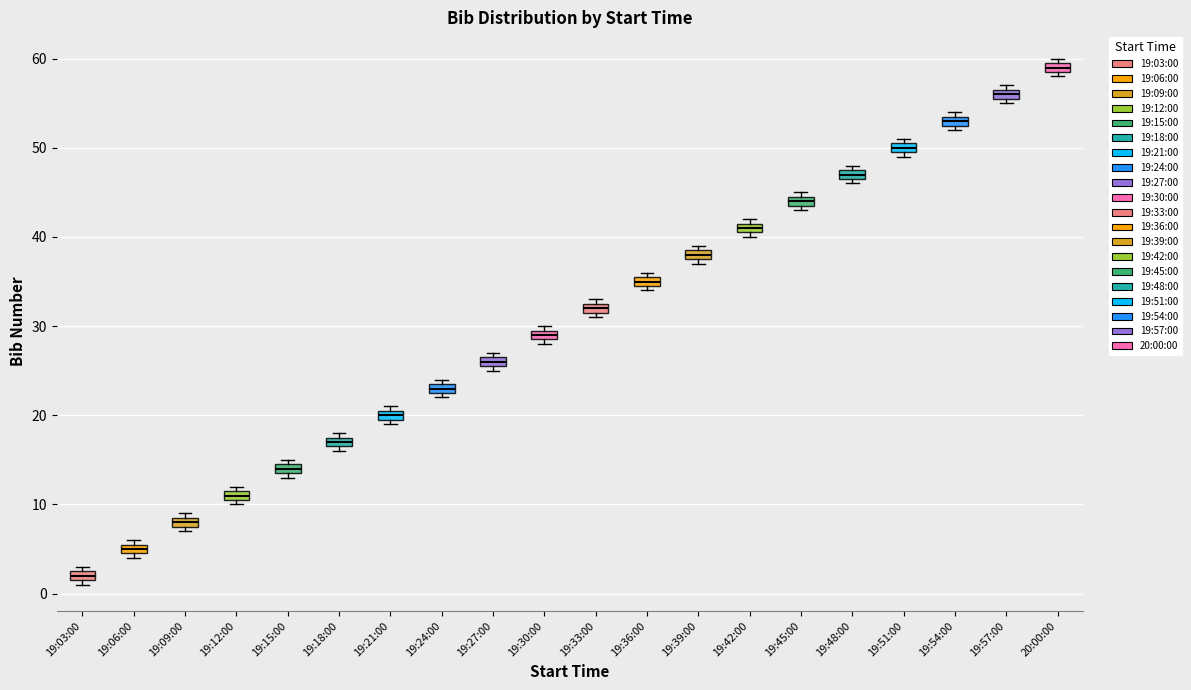

Which box has the lowest median line?

19:03:00